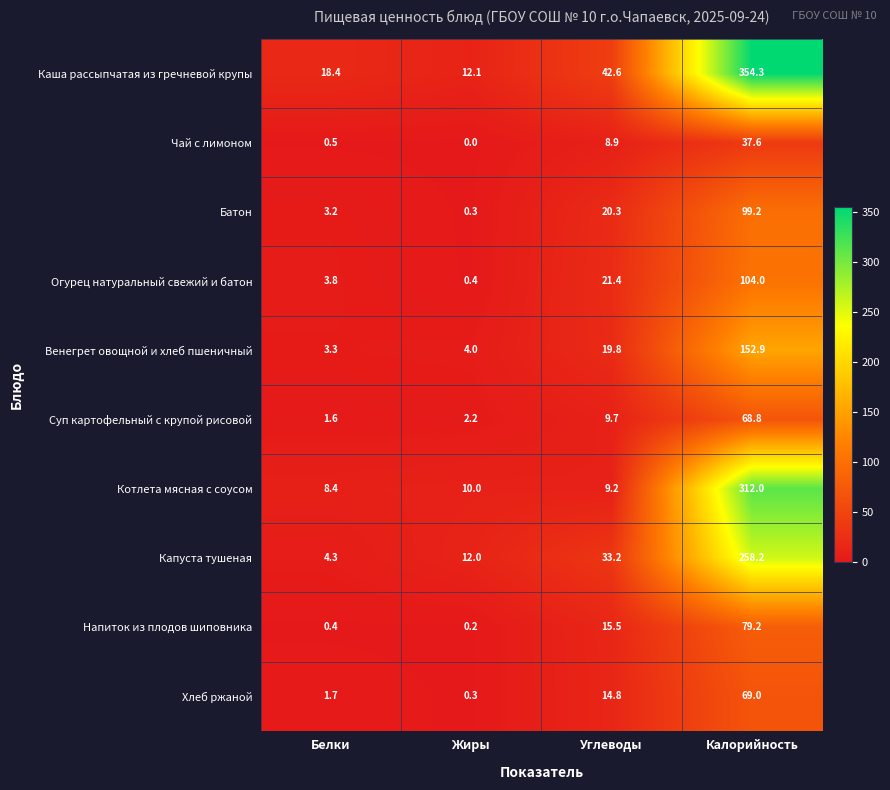

What is the difference between the highest and lowest values at Углеводы?

33.7